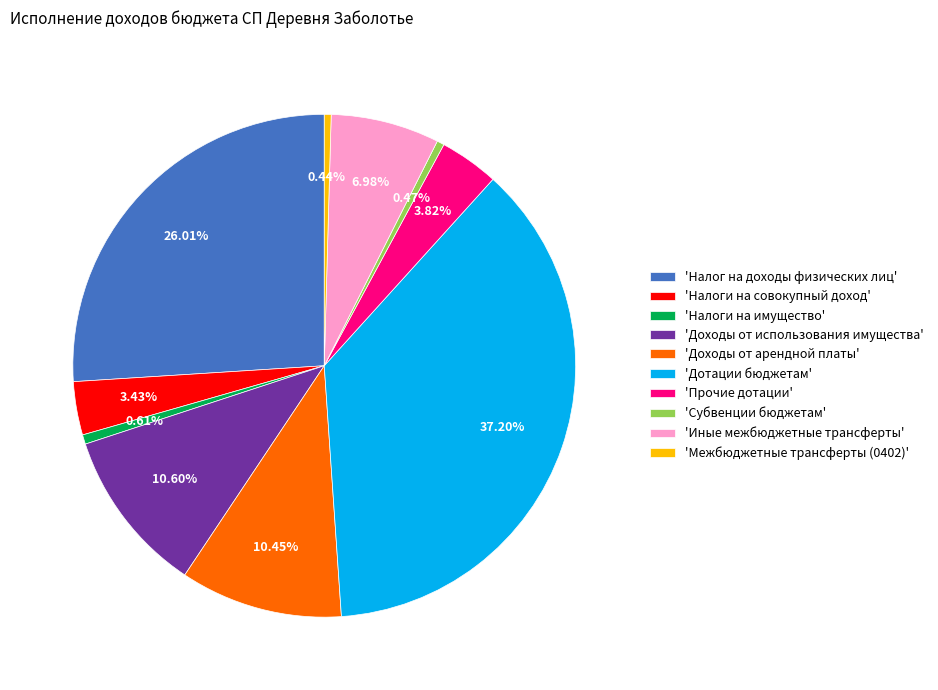

What is the ratio of the value at 'Налоги на совокупный доход' to the value at 'Межбюджетные трансферты (0402)'?

7.8